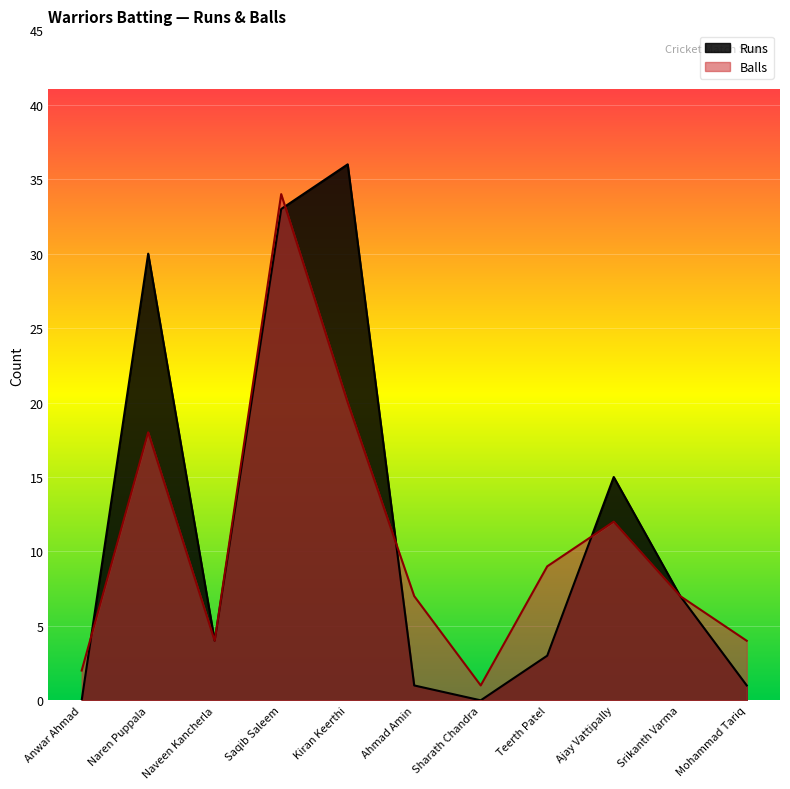

At which category does Runs reach its first local peak?

Naren Puppala